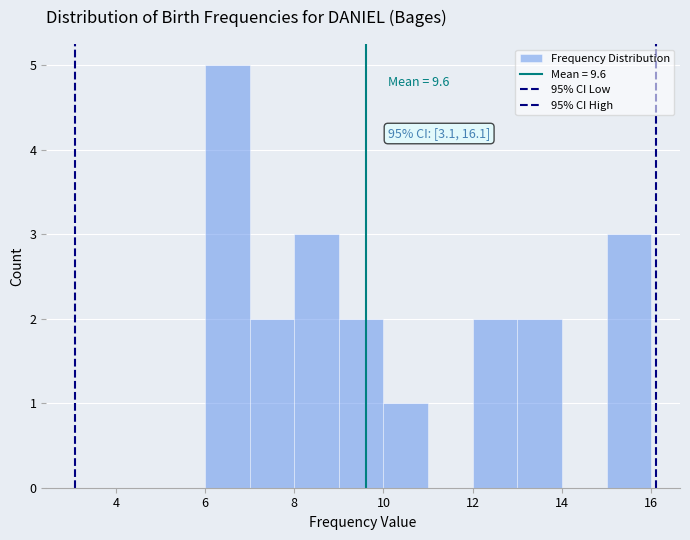

Over which range of the x-axis is the bar tallest?

6 to 7